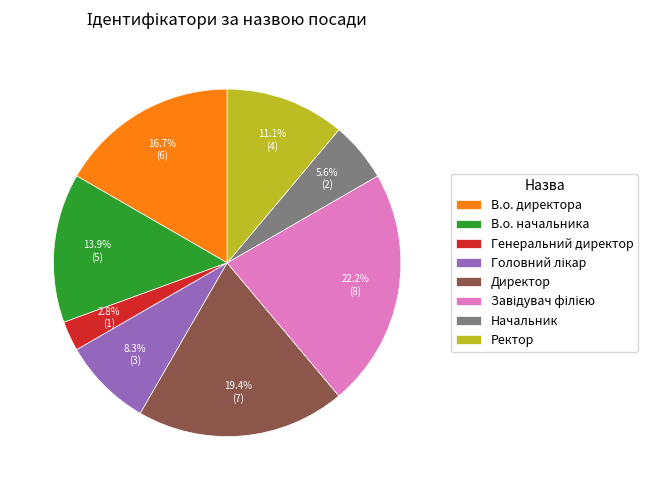

Is the sum of В.о. начальника and Директор greater than half?

No